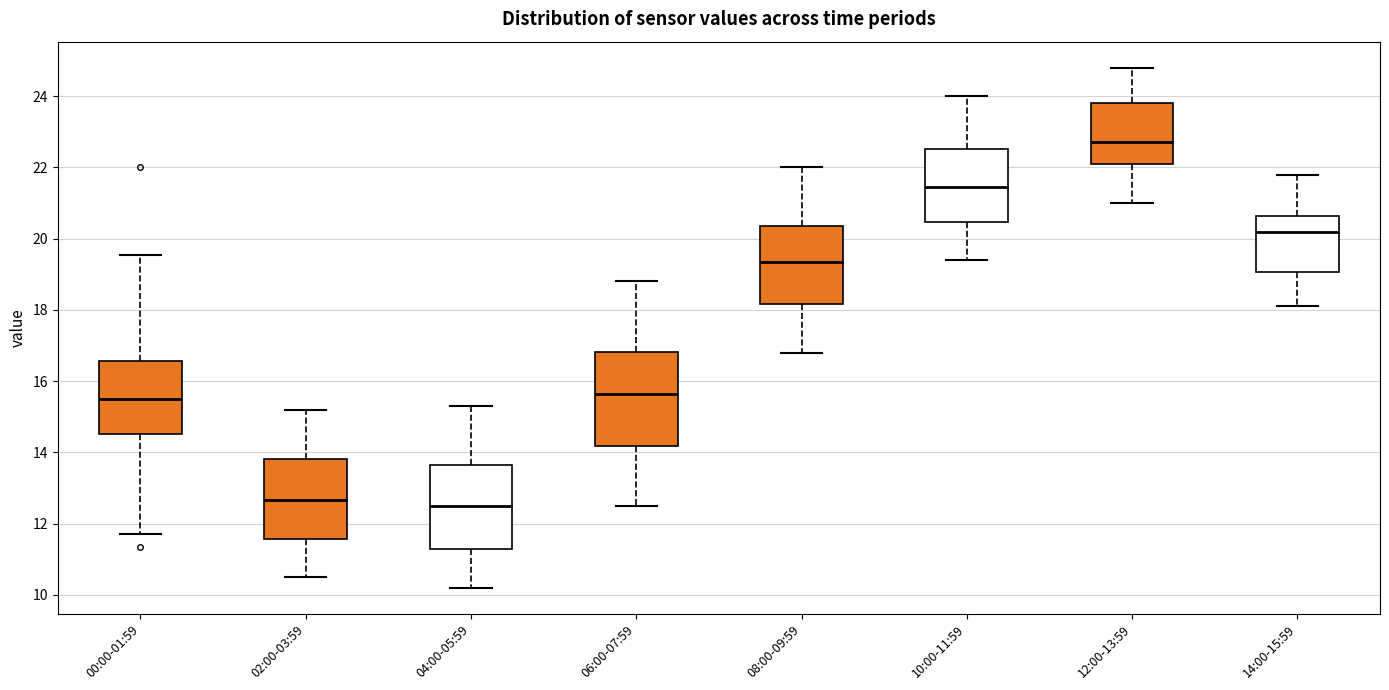

Reading left to right, transcribe this box plot: for each box, give where its median line is, the range the box spans, and where its two whiskers end, as read against the y-axis. The values are not printed on the chart, so give them approximately, as read against the axis.

00:00-01:59: median 15.4, box 14.6 to 16.6, whiskers 11.8 to 19.6
02:00-03:59: median 12.6, box 11.6 to 13.8, whiskers 10.6 to 15.2
04:00-05:59: median 12.6, box 11.2 to 13.6, whiskers 10.2 to 15.4
06:00-07:59: median 15.6, box 14.2 to 16.8, whiskers 12.6 to 18.8
08:00-09:59: median 19.4, box 18.2 to 20.4, whiskers 16.8 to 22.0
10:00-11:59: median 21.4, box 20.4 to 22.6, whiskers 19.4 to 24.0
12:00-13:59: median 22.8, box 22.2 to 23.8, whiskers 21.0 to 24.8
14:00-15:59: median 20.2, box 19.0 to 20.6, whiskers 18.2 to 21.8